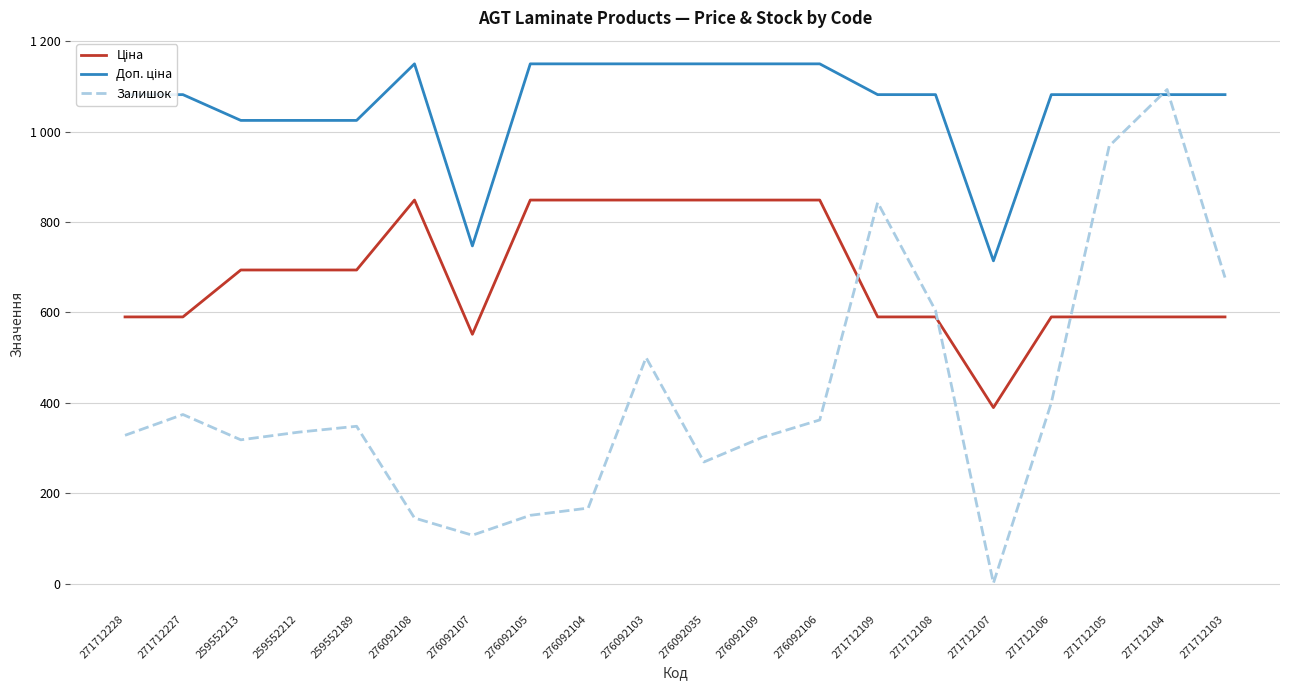

Does the chart display data point markers on the line(s)?

No